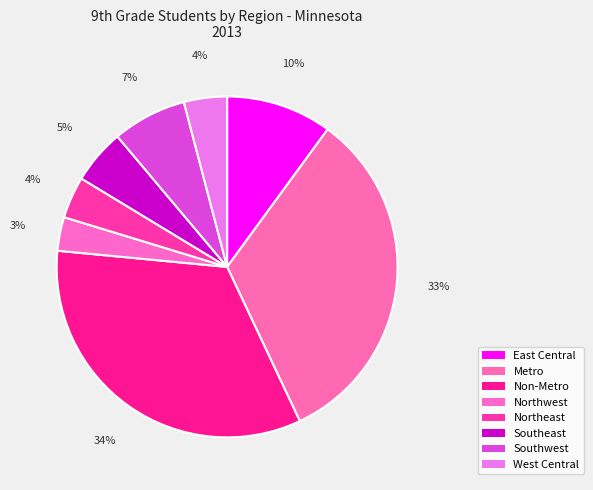

Does Southeast represent more than half of the total?

No